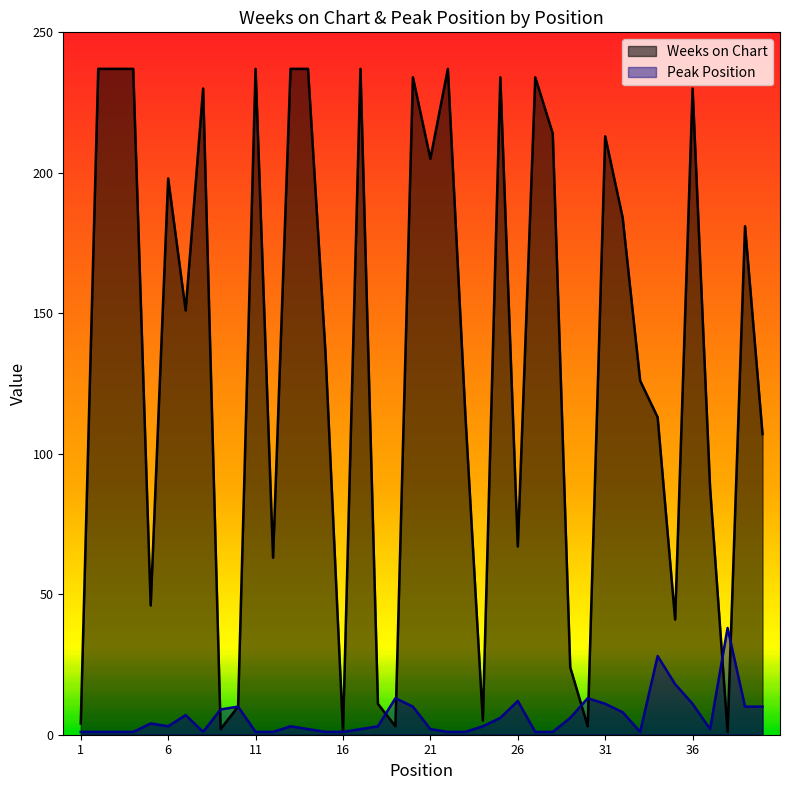

Which series has the largest range (max minus min)?

Weeks on Chart